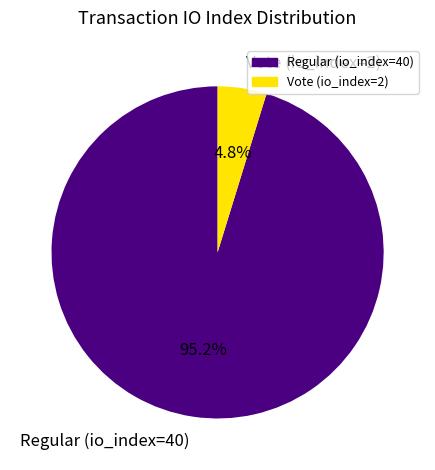

Is there a majority slice in this chart?

Yes